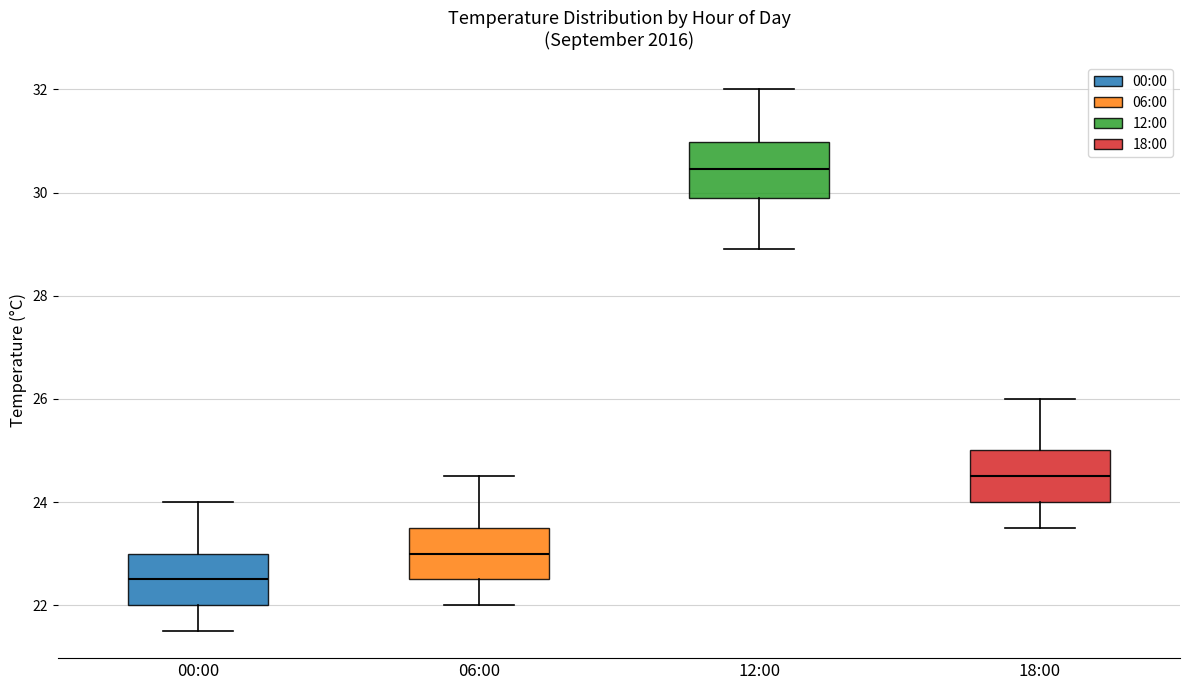

Reading left to right, read every box against the y-axis: the position of its median line, the range the box covers, and the ends of its whiskers. The values are not printed on the chart, so give them approximately, as read against the axis.

00:00: median 22.6, box 22.0 to 23.0, whiskers 21.6 to 24.0
06:00: median 23.0, box 22.6 to 23.6, whiskers 22.0 to 24.6
12:00: median 30.4, box 30.0 to 31.0, whiskers 29.0 to 32.0
18:00: median 24.6, box 24.0 to 25.0, whiskers 23.6 to 26.0